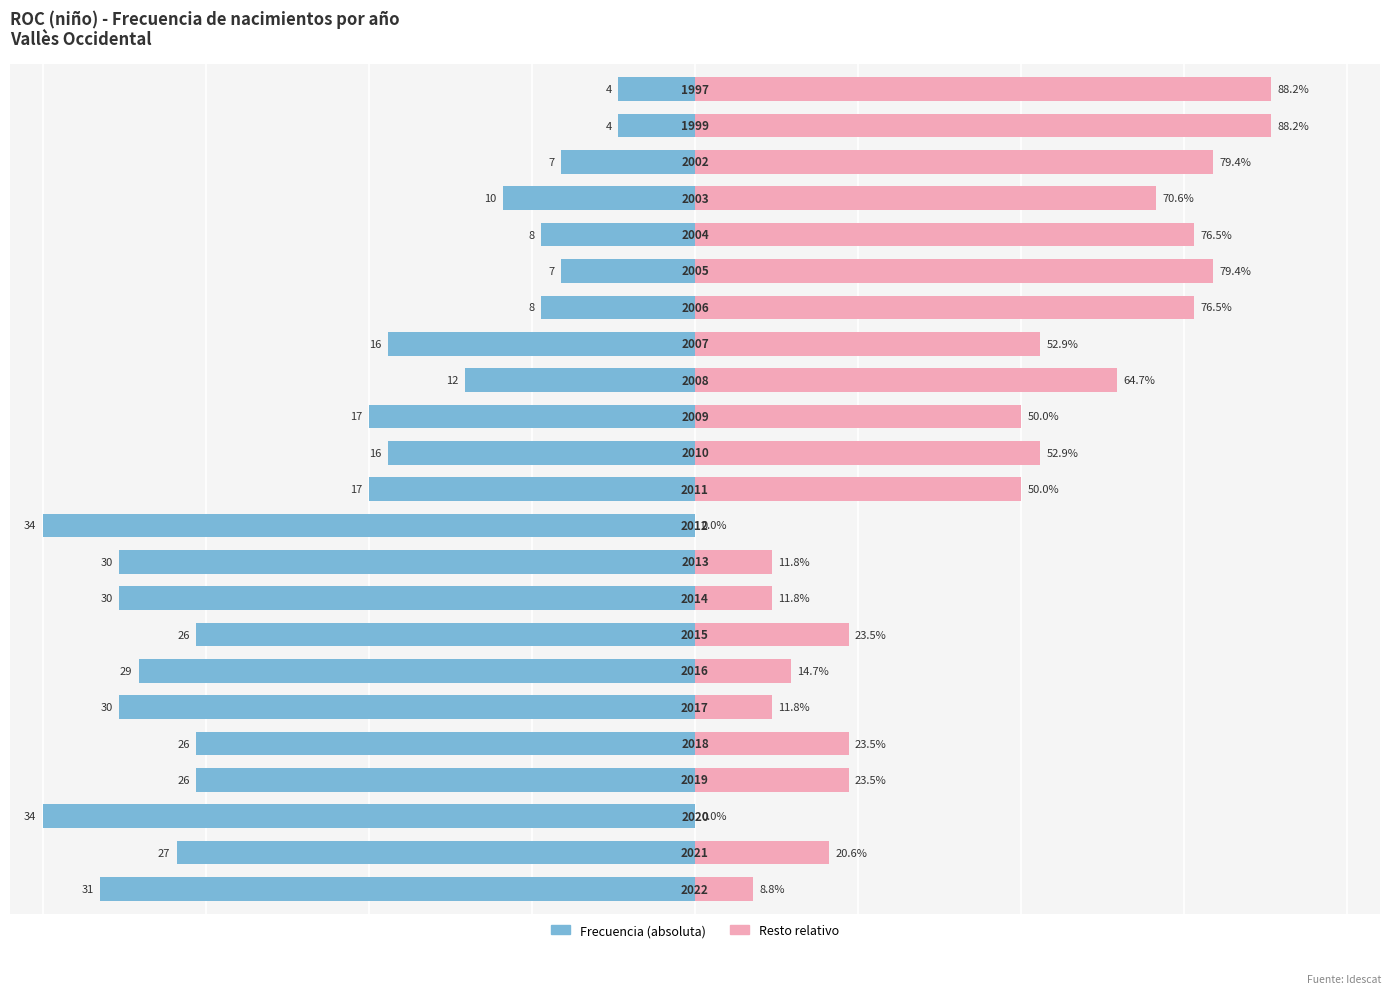

How many groups of bars are there?

23